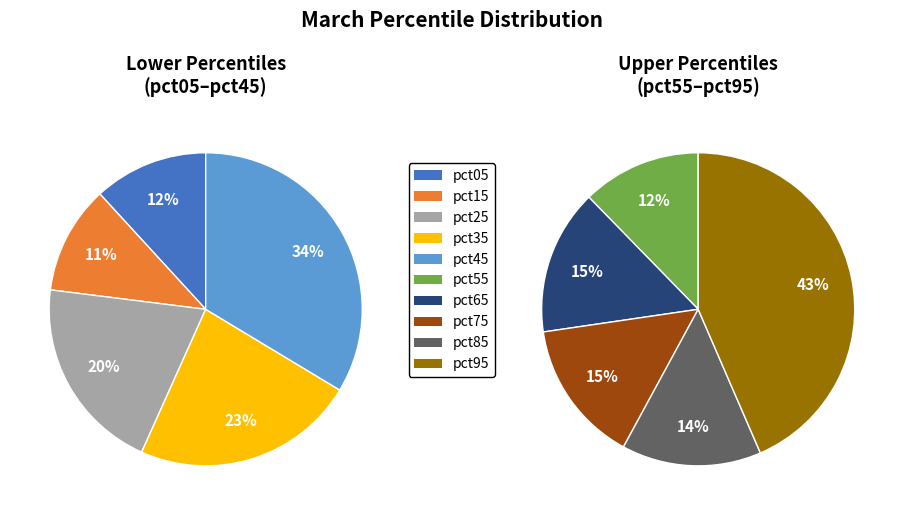

The 4 slice represents 1% of the pie. True or false?

False